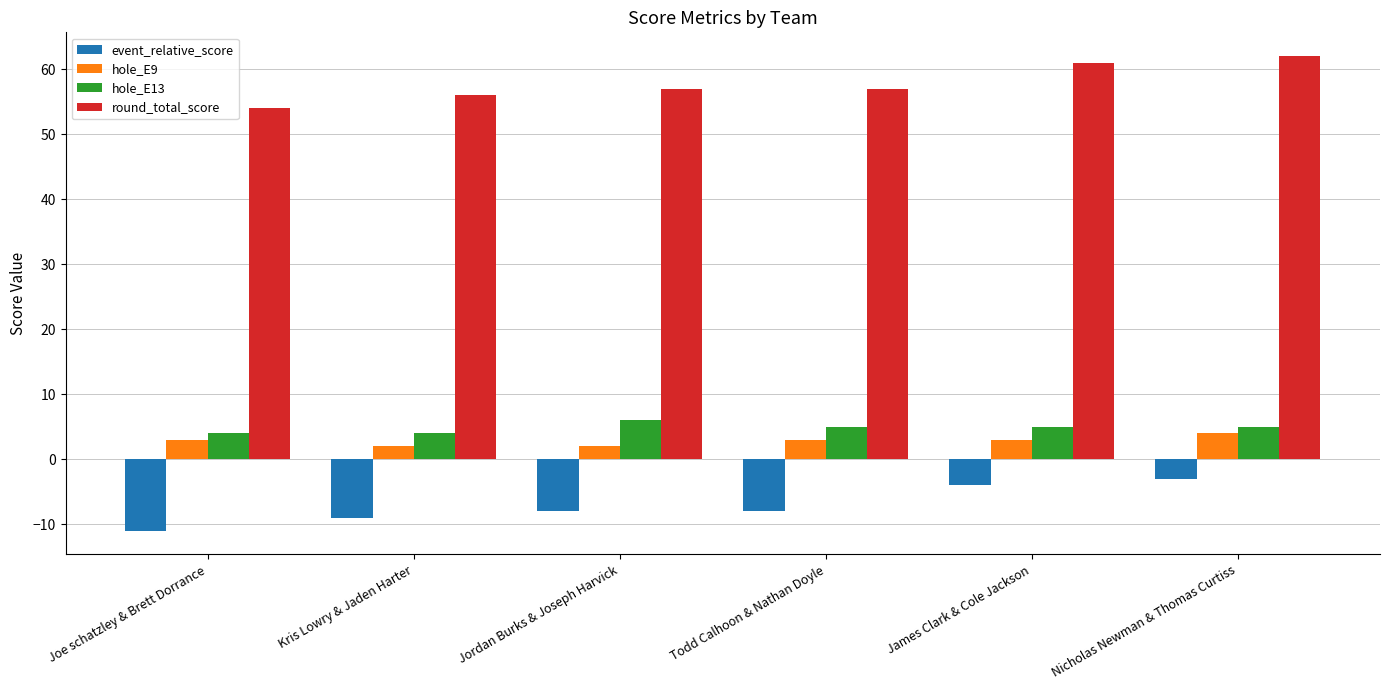

What is the label of the 1st bar from the right?

Nicholas Newman & Thomas Curtiss